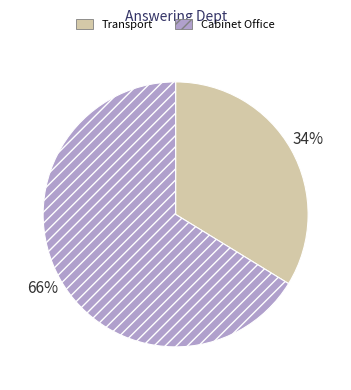

Which category has the smallest portion of the pie?

Transport